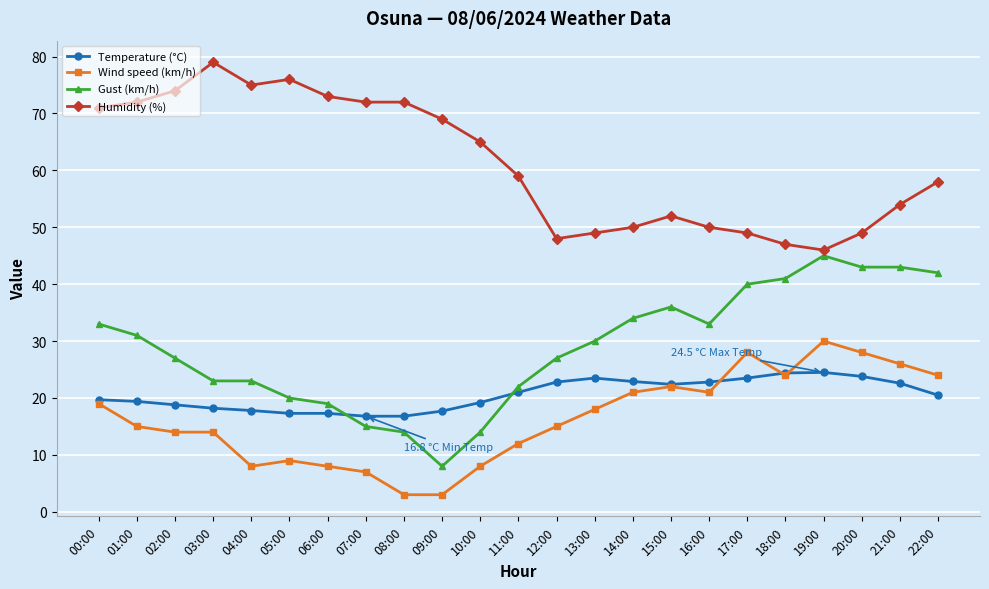

What is the value of the Gust (km/h) point at the 22nd from the left?

43.0